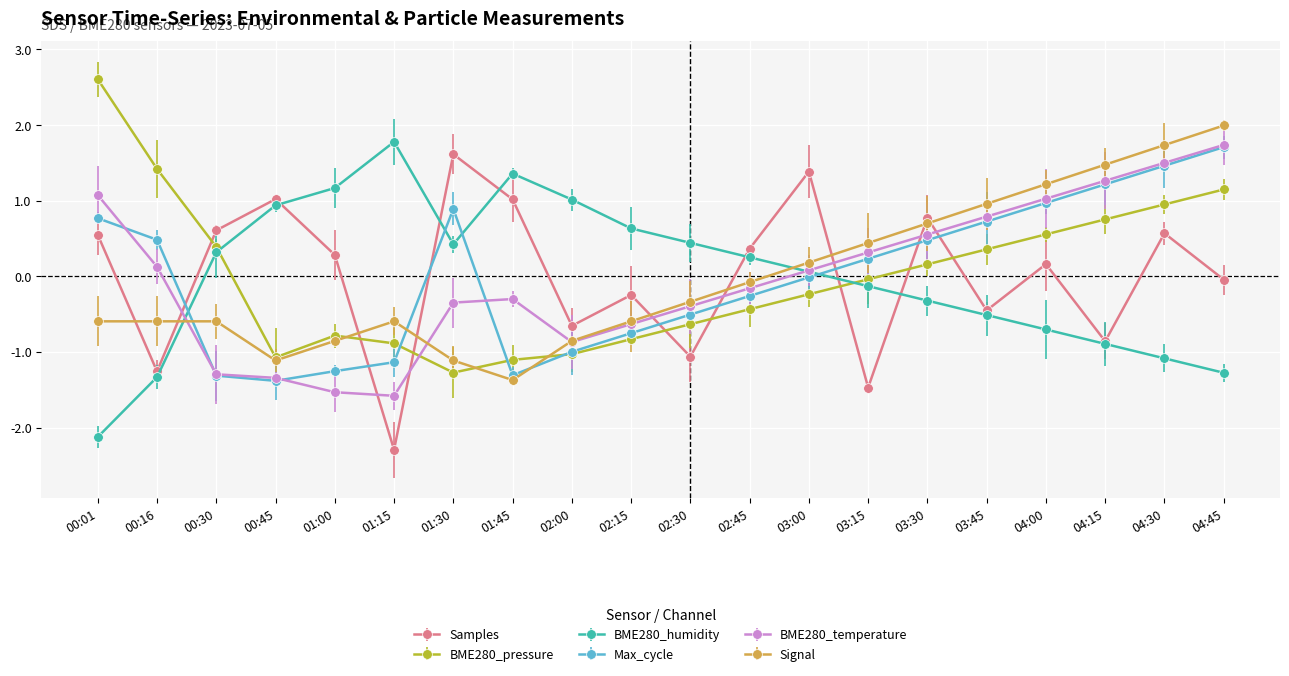

How many lines are shown in the chart?

6